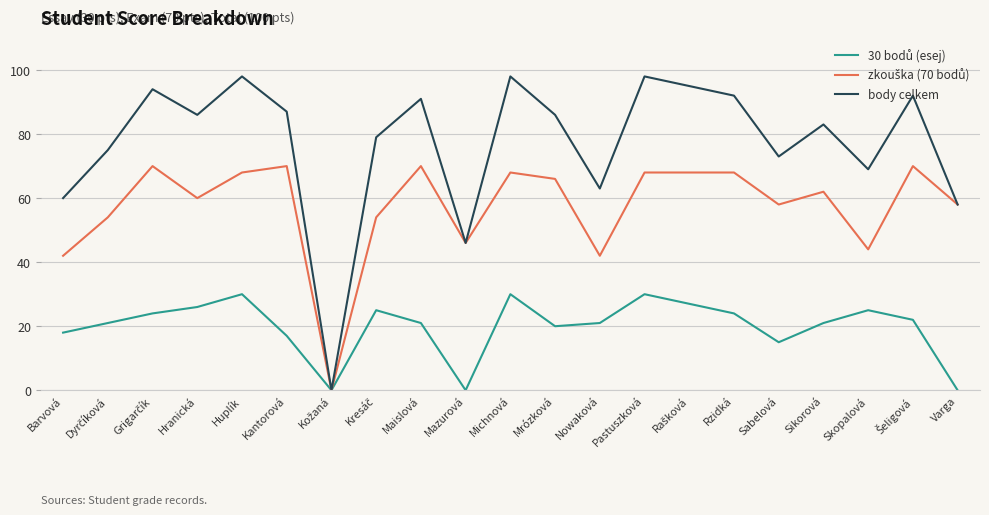

At which label is body celkem closest to 49?

Mazurová